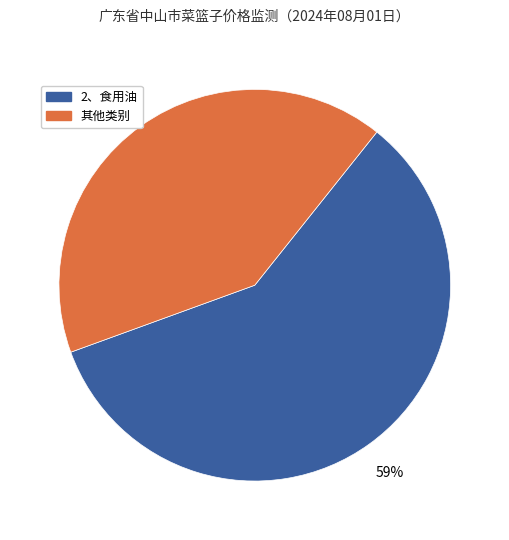

To the nearest percent, what is the combined percentage of 2、食用油 and 其他类别?

100%